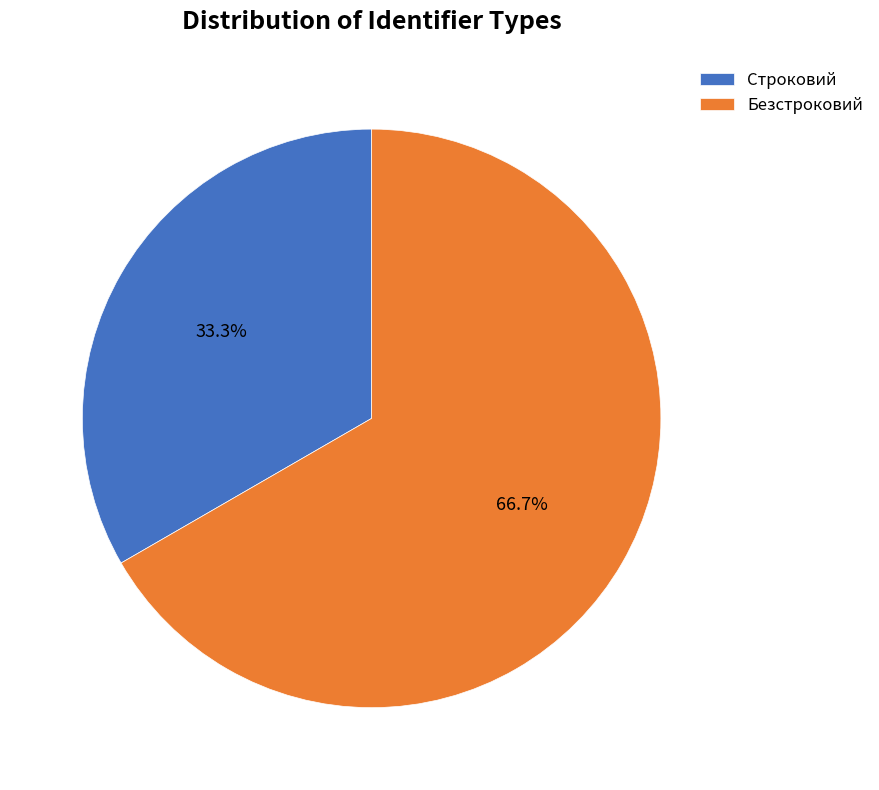

To the nearest percent, what percentage of the pie is Безстроковий?

67%